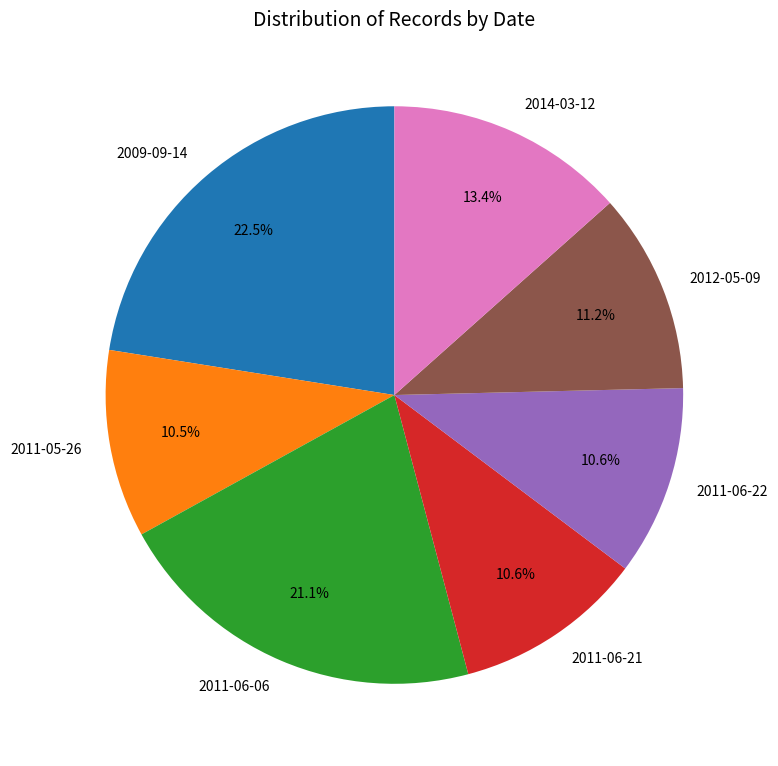

To the nearest percent, what is the combined percentage of 2011-06-22 and 2012-05-09?

22%